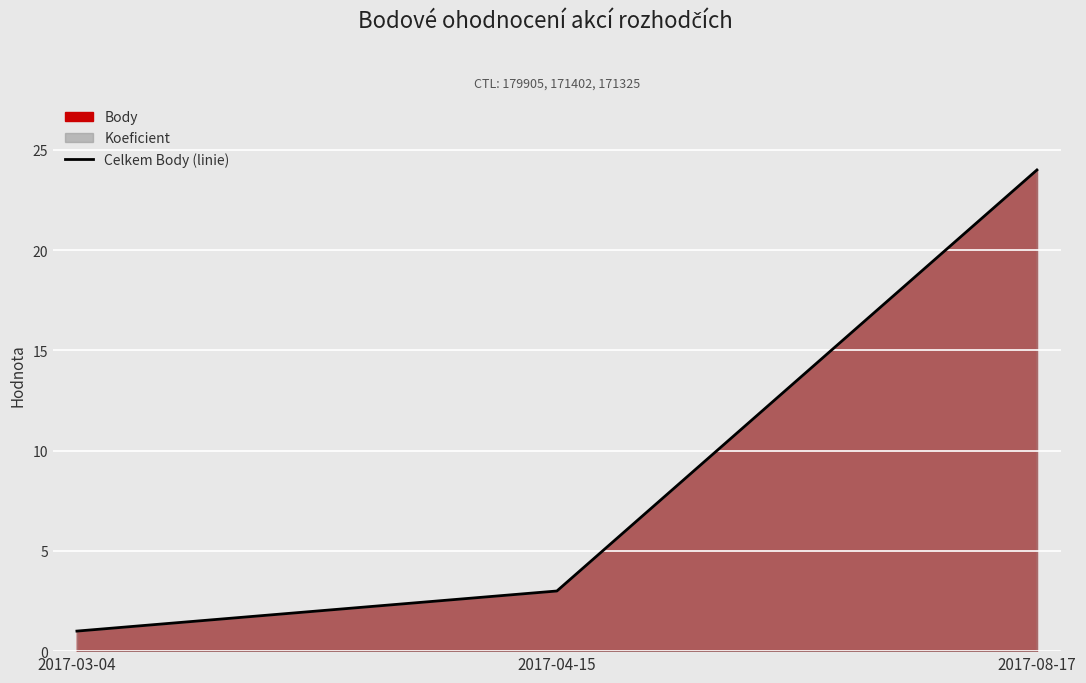

List the labels in order of value, smallest first.

2017-03-04, 2017-04-15, 2017-08-17